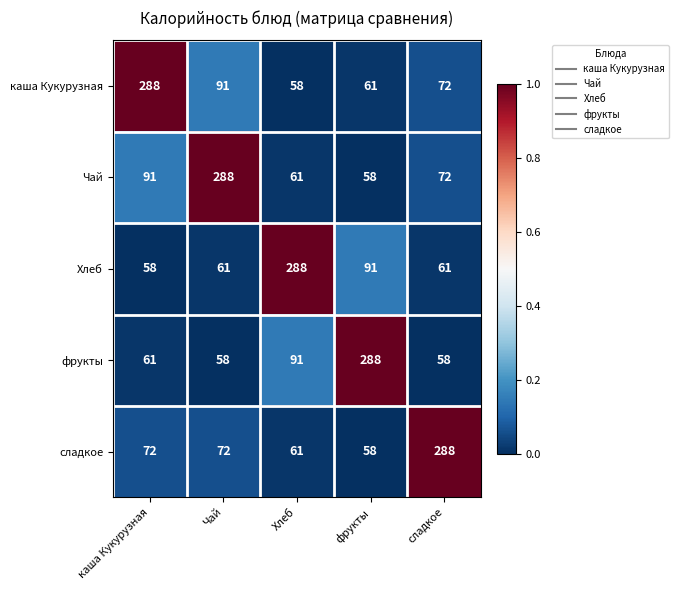

Is the value of фрукты at Хлеб greater than the value of сладкое at Чай?

Yes